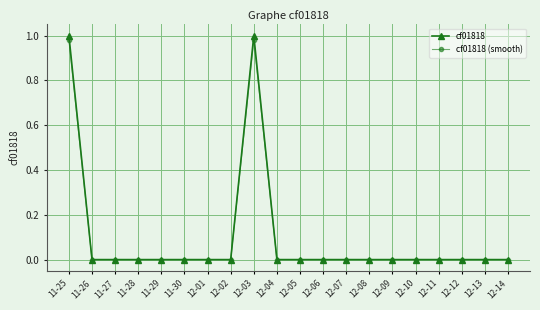

How many data points does each series have?

20